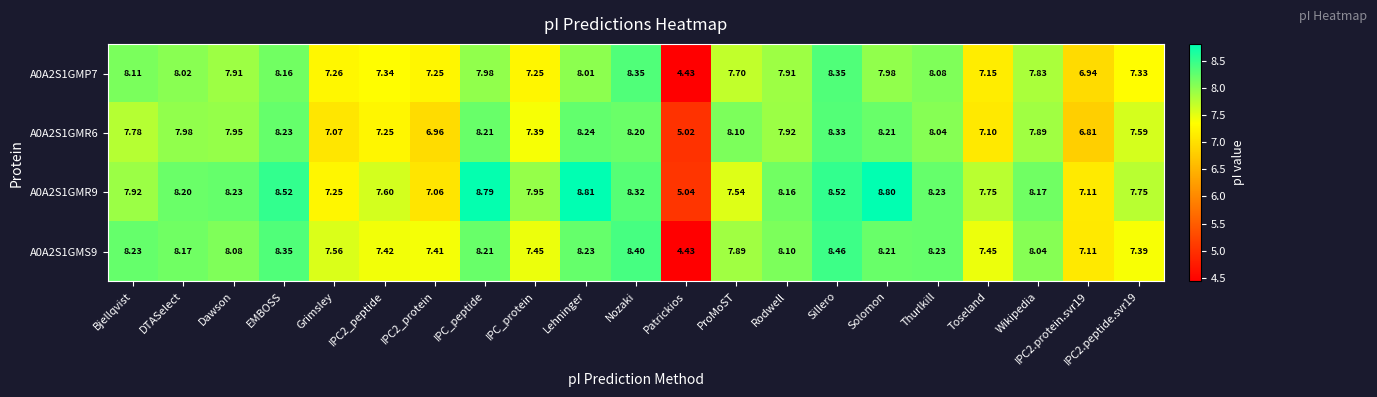

At which category does the chart reach its minimum across all series?

Patrickios